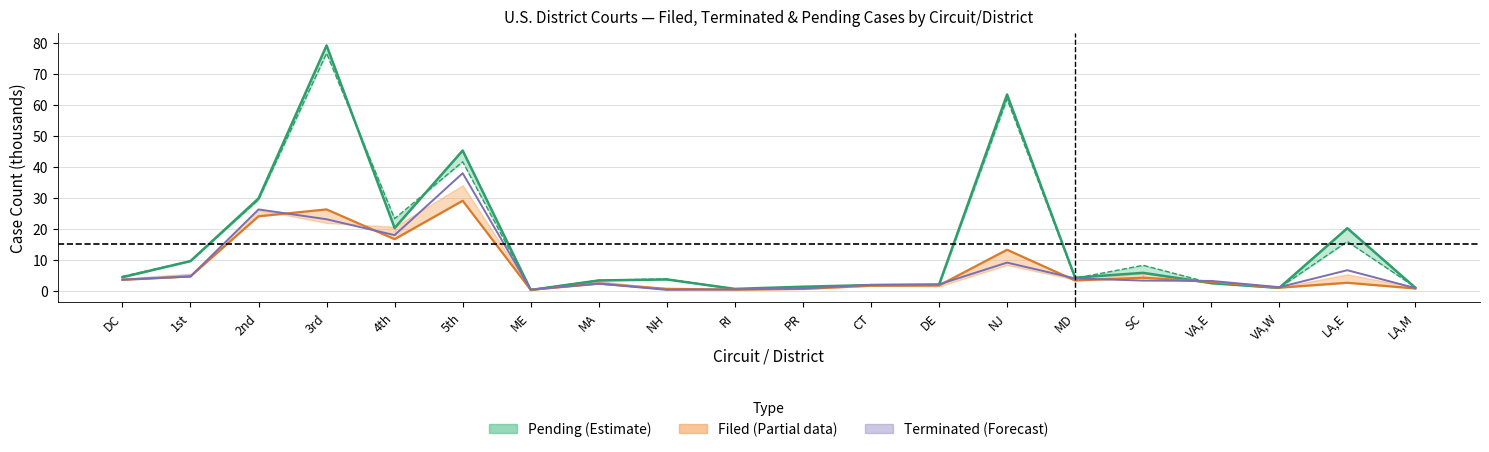

Does the chart have visible grid lines?

Yes